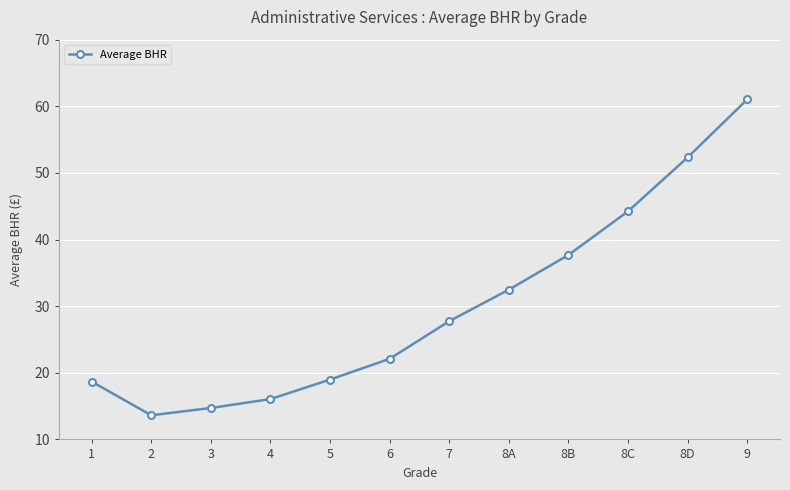

Is this an area chart (filled region under the line)?

No